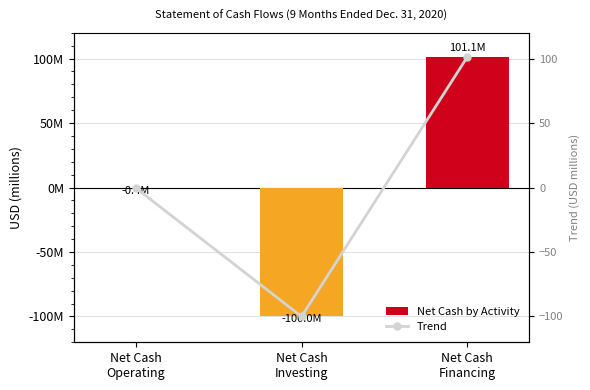

Where does the Net Cash by Activity series first go above 0?

Net Cash
Financing